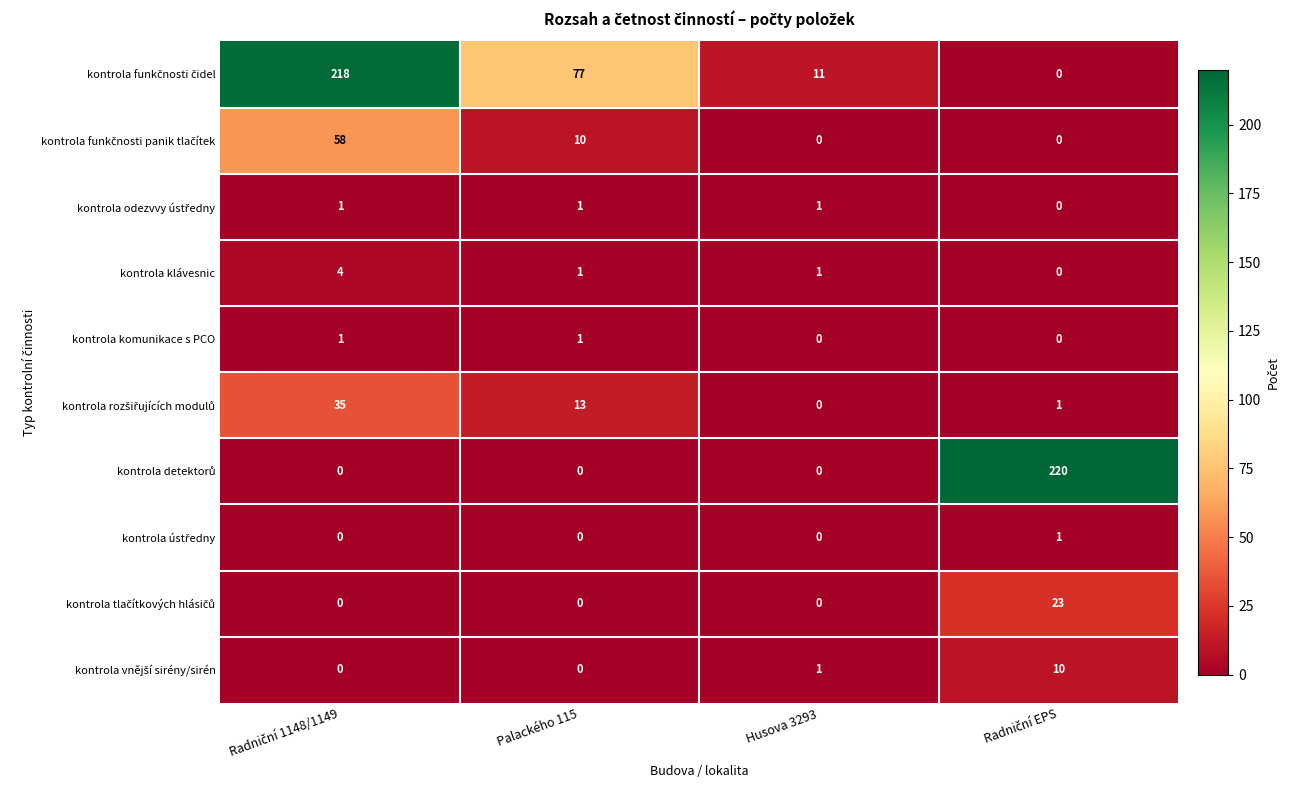

How many kontrola komunikace s PCO values are between 0 and 1?

4